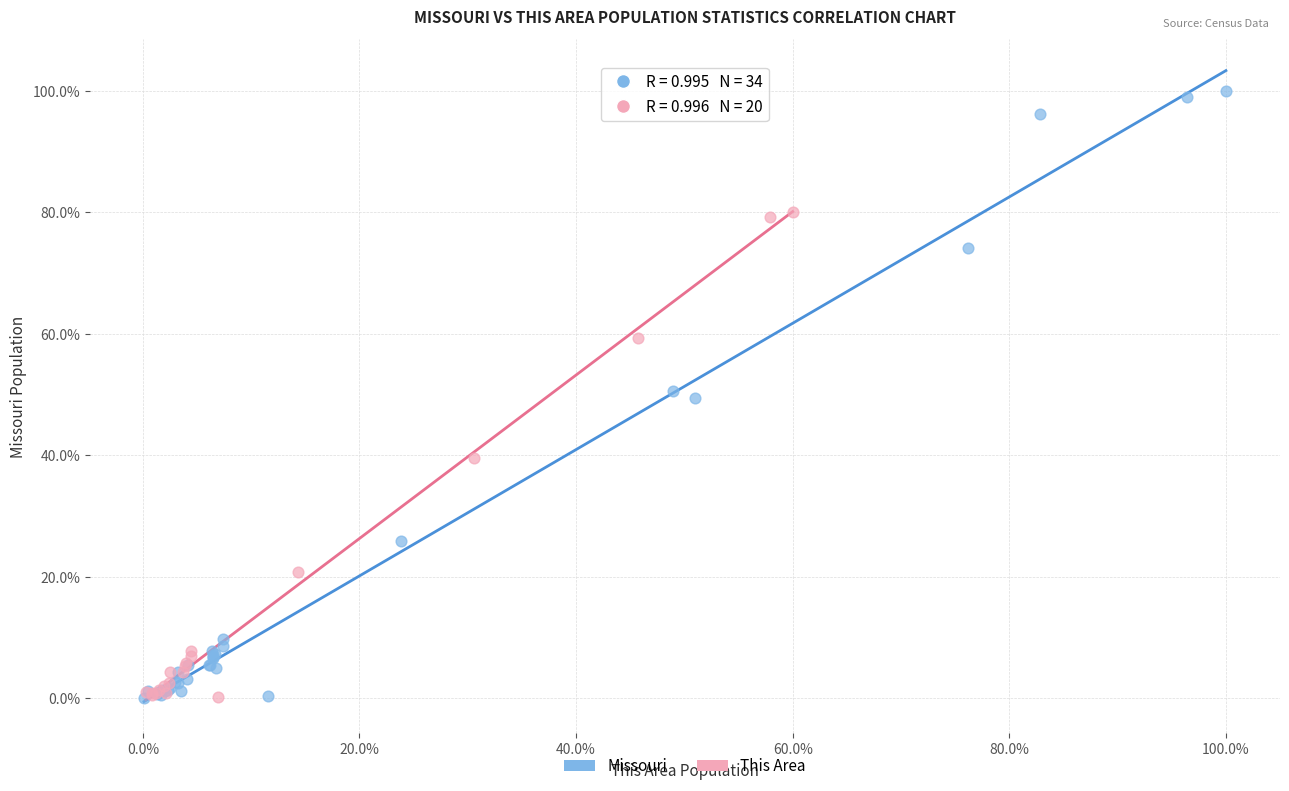

Which series reaches the maximum Y coordinate?

Missouri